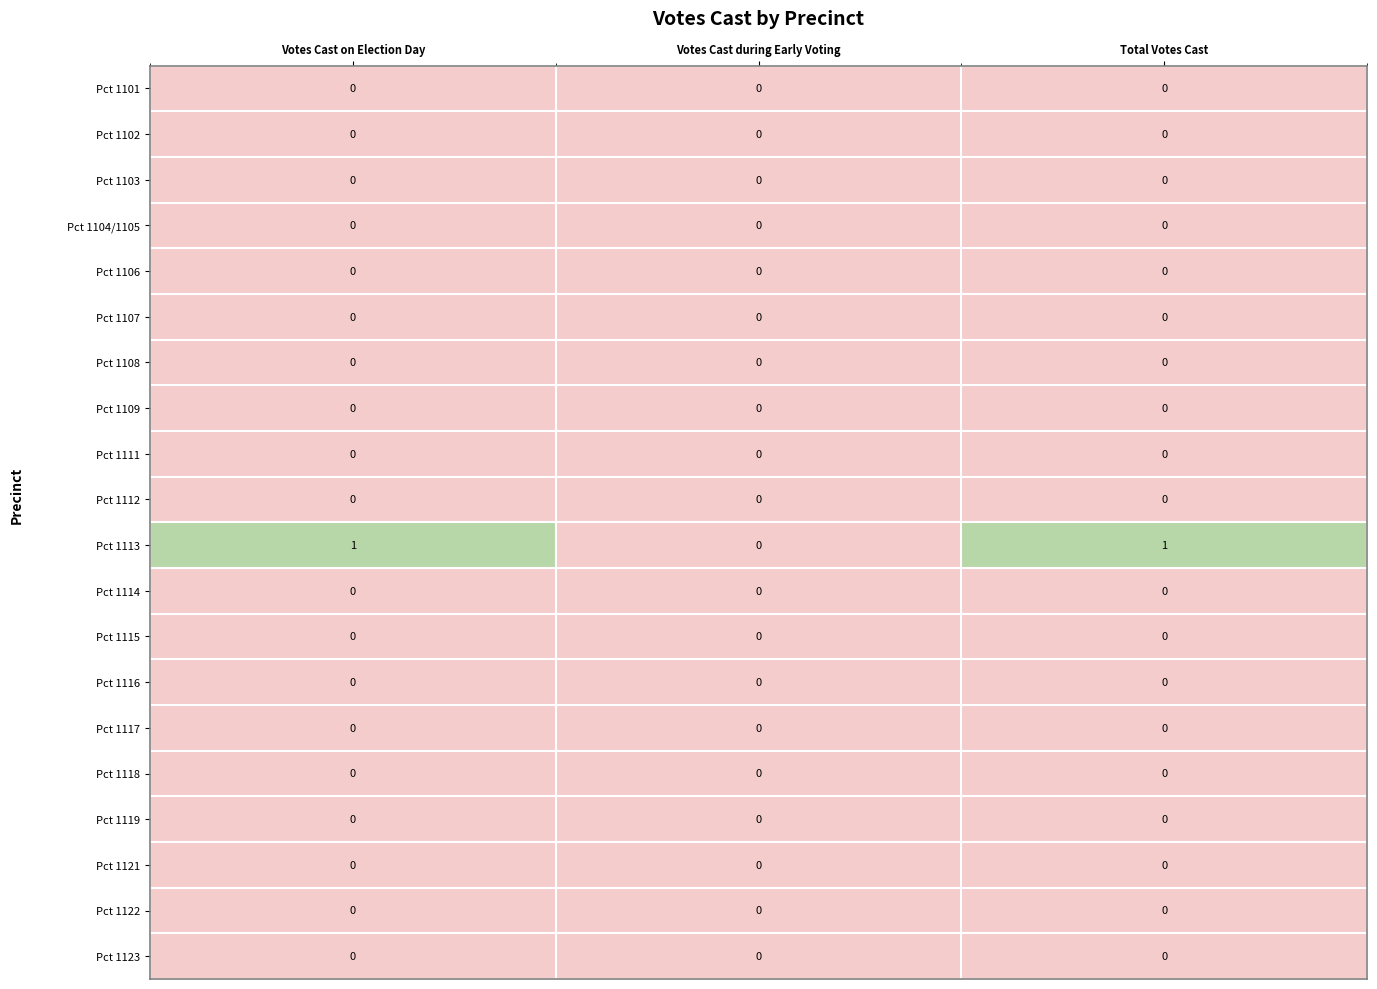

At which label does Pct 1113 reach its minimum?

Votes Cast during Early Voting